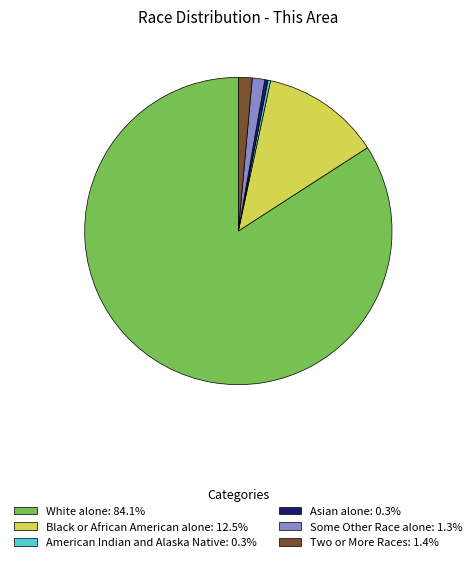

Is there a majority slice in this chart?

Yes